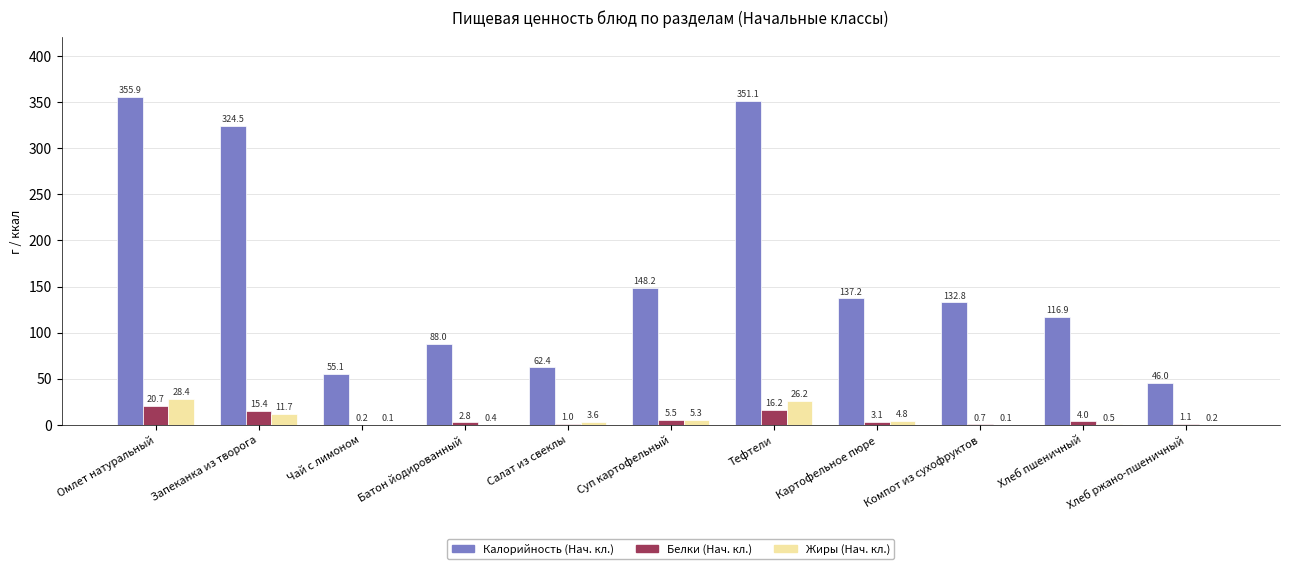

Is it true that Калорийность (Нач. кл.) equals 253.6 at Суп картофельный?

False